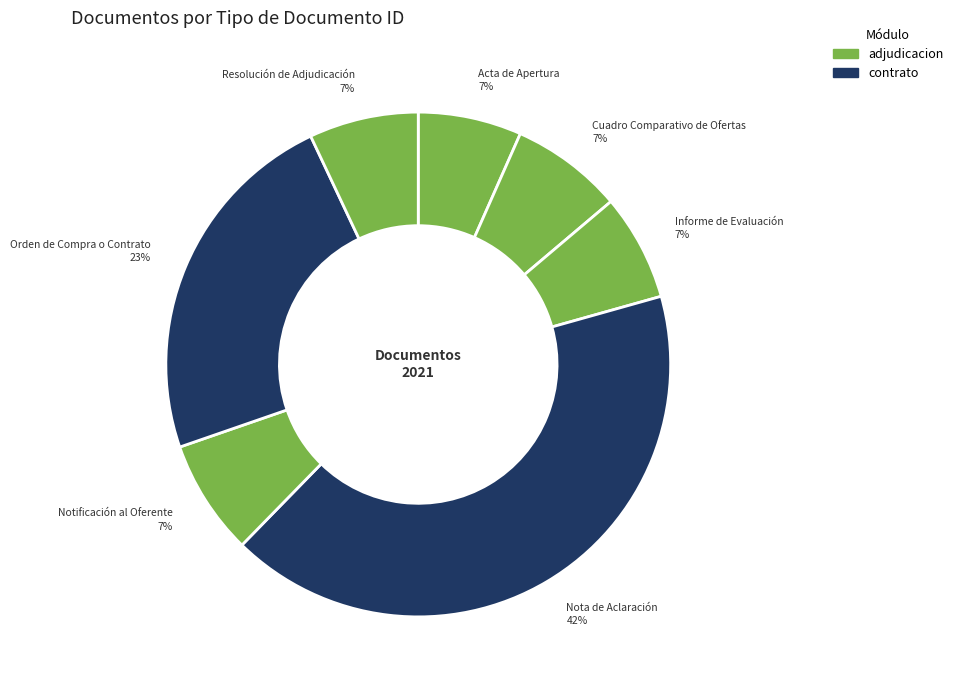

Count the number of slices in the pie.

7